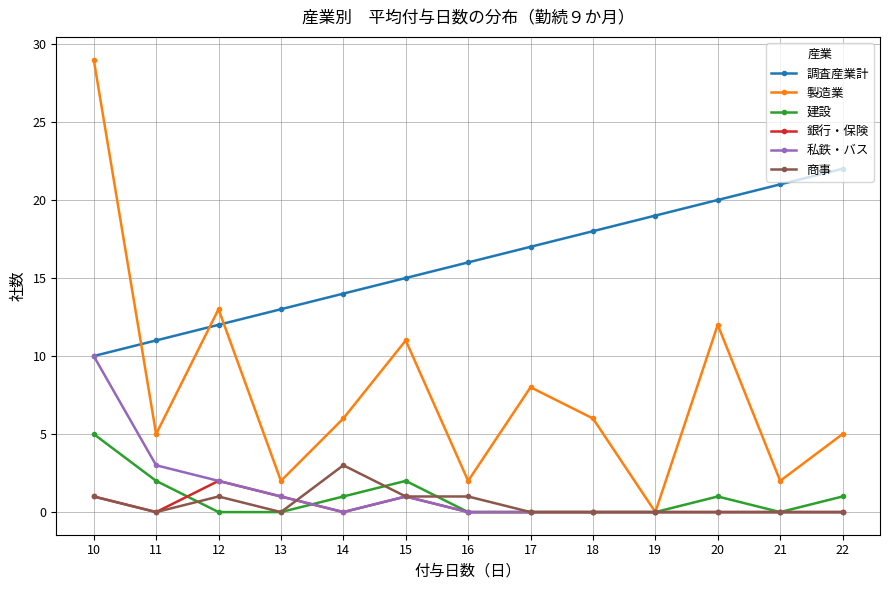

Where is the first local minimum for 商事?

11